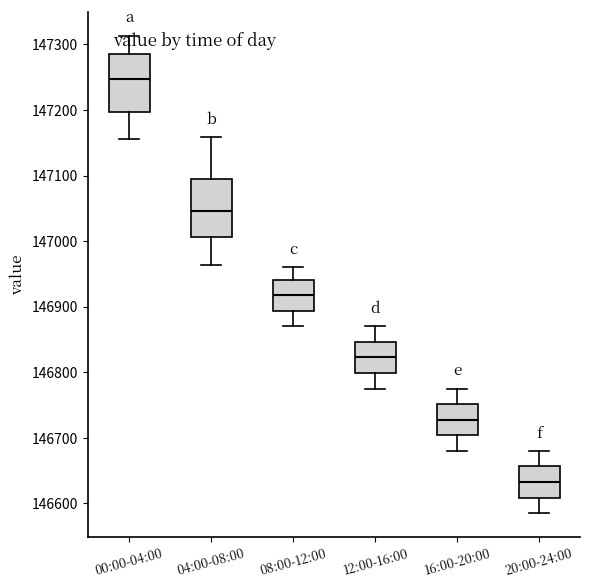

Reading left to right, transcribe this box plot: for each box, give where its median line is, the range the box spans, and where its two whiskers end, as read against the y-axis. The values are not printed on the chart, so give them approximately, as read against the axis.

00:00-04:00: median 147250, box 147200 to 147290, whiskers 147160 to 147310
04:00-08:00: median 147050, box 147010 to 147100, whiskers 146960 to 147160
08:00-12:00: median 146920, box 146890 to 146940, whiskers 146870 to 146960
12:00-16:00: median 146820, box 146800 to 146850, whiskers 146780 to 146870
16:00-20:00: median 146730, box 146700 to 146750, whiskers 146680 to 146780
20:00-24:00: median 146630, box 146610 to 146660, whiskers 146590 to 146680